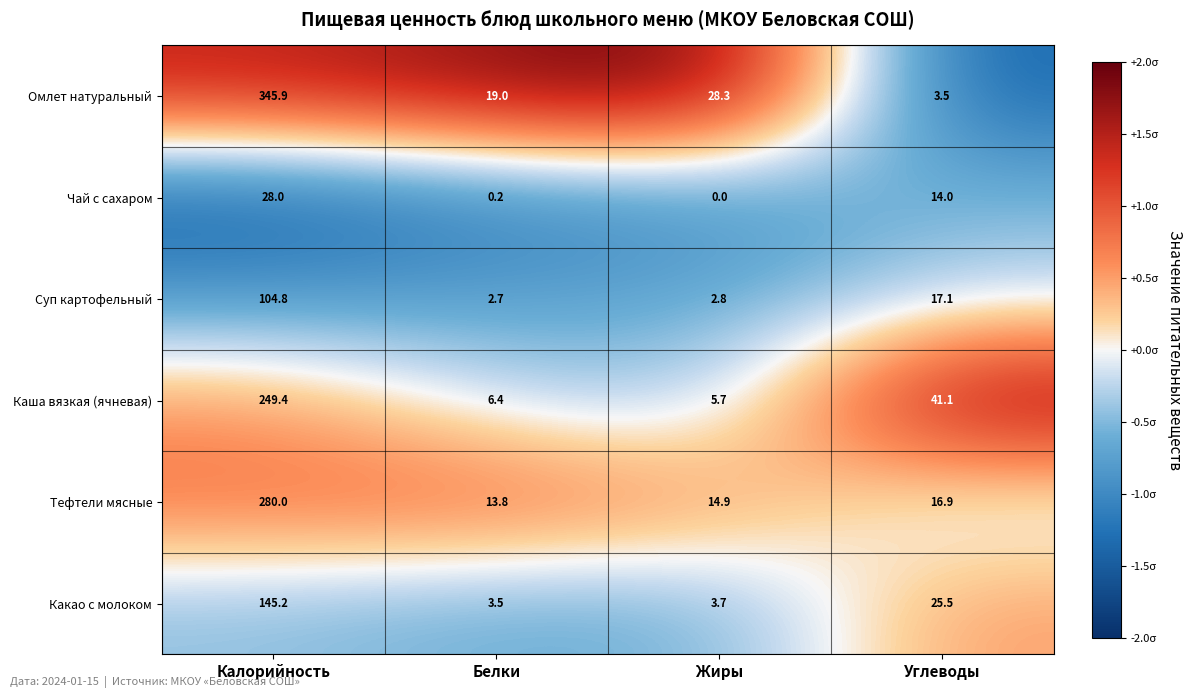

Which series has the largest total across all categories?

Омлет натуральный